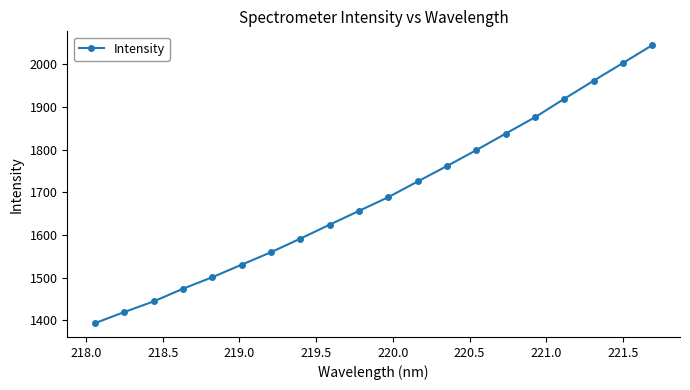

What is the sum of all values?

33807.7